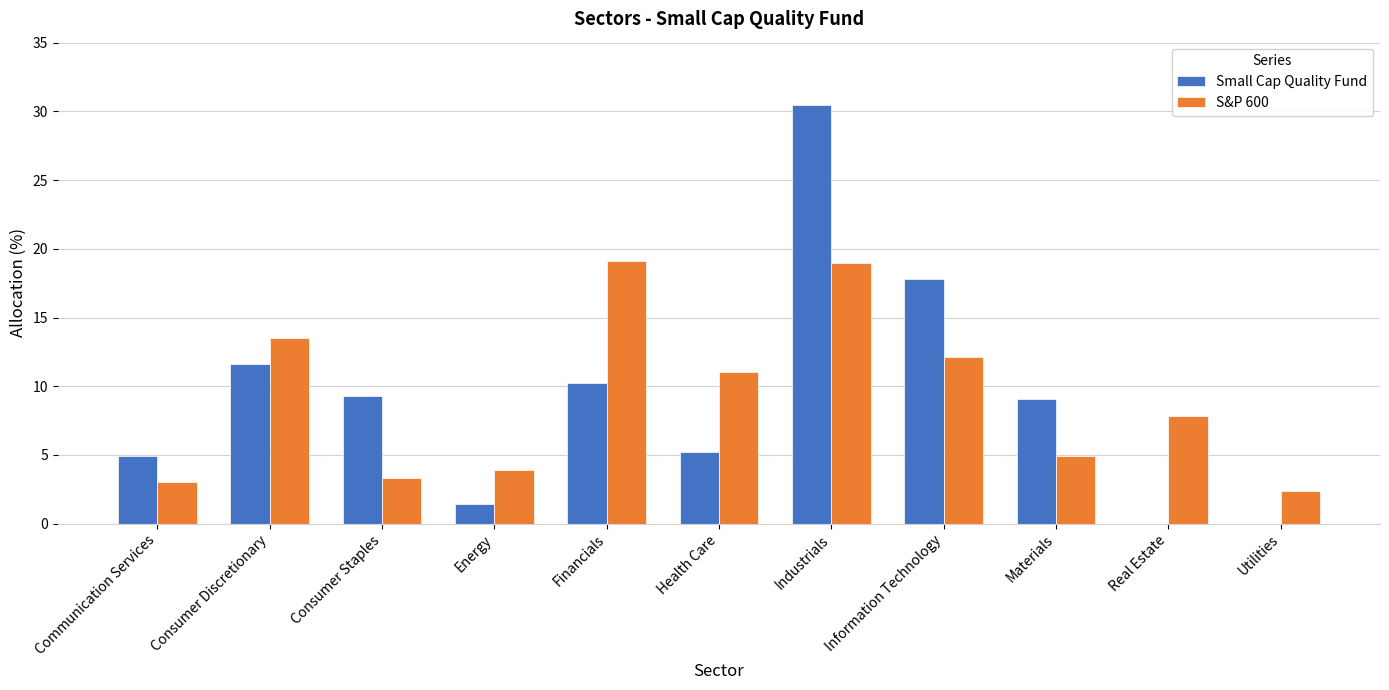

Between Energy and Information Technology, which series saw the biggest shift?

Small Cap Quality Fund